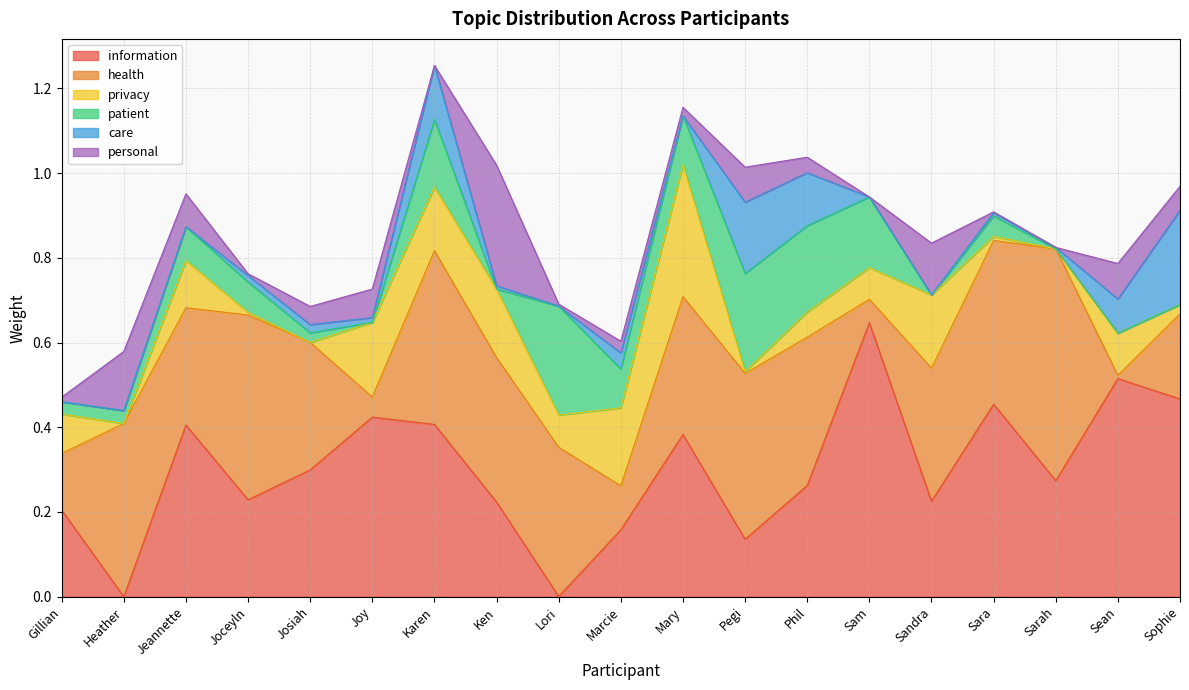

How many lines are shown in the chart?

6